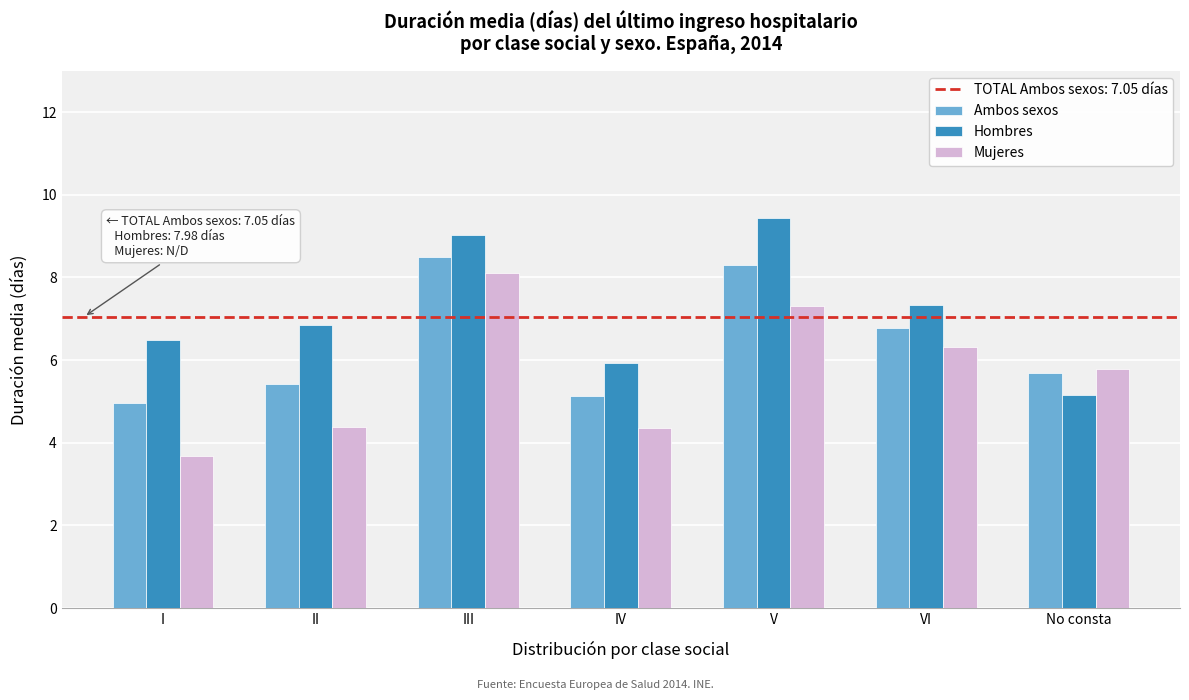

The value of Hombres at VI is 12.8. True or false?

False